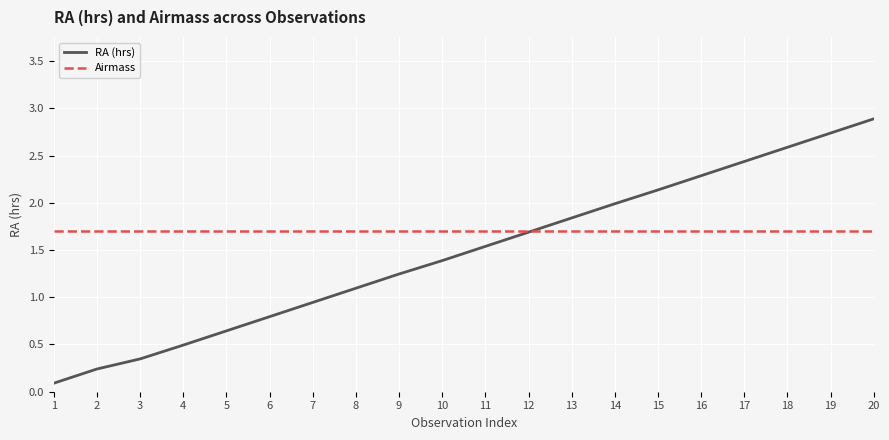

What are all the series names shown in the legend?

RA (hrs), Airmass